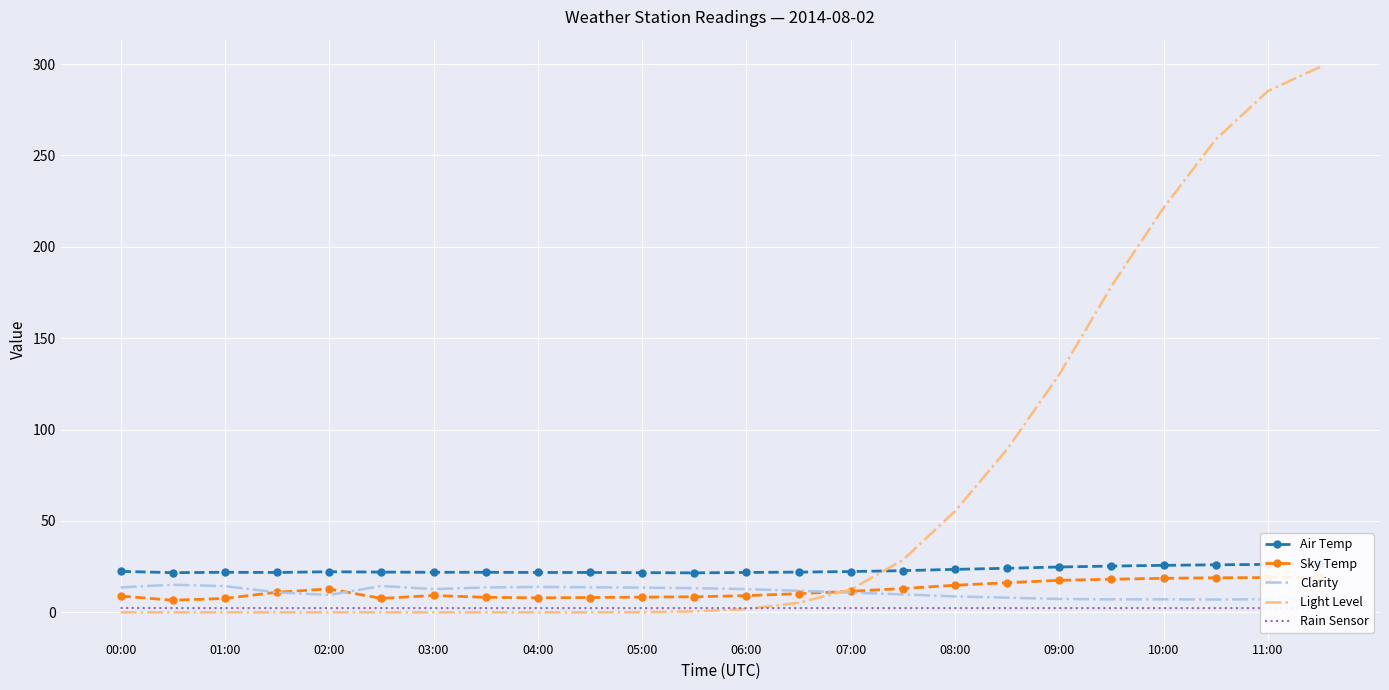

Is it true that Clarity equals 7.3 at 09:00?

True